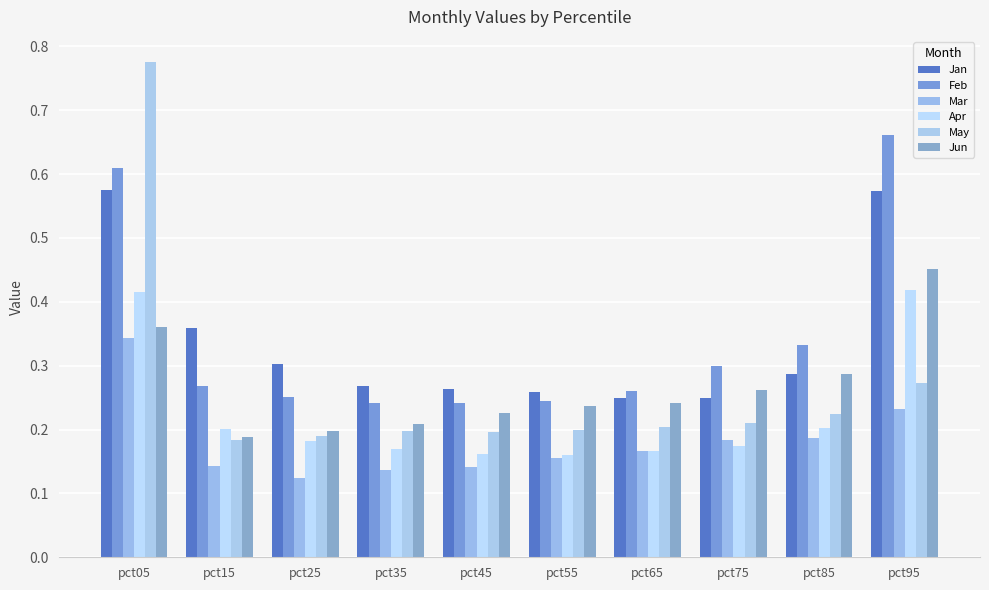

Rank the series at pct85 from lowest to highest value.

Mar, Apr, May, Jun, Jan, Feb